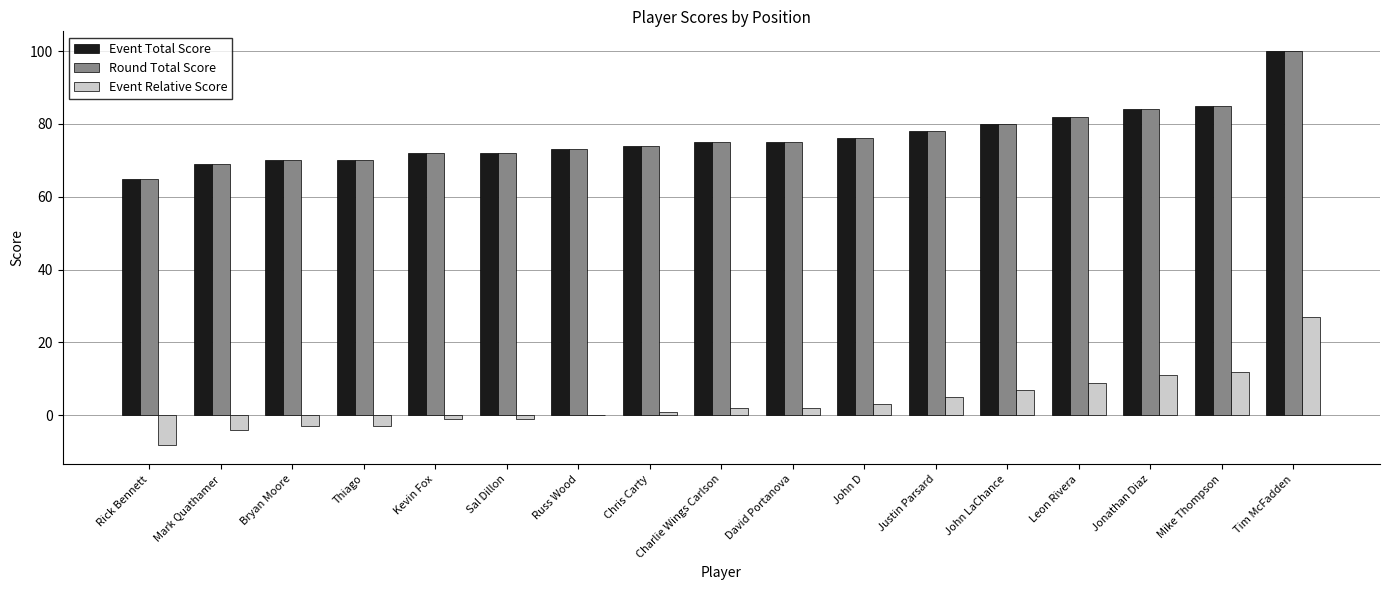

The Round Total Score series shows 47 at Thiago. True or false?

False